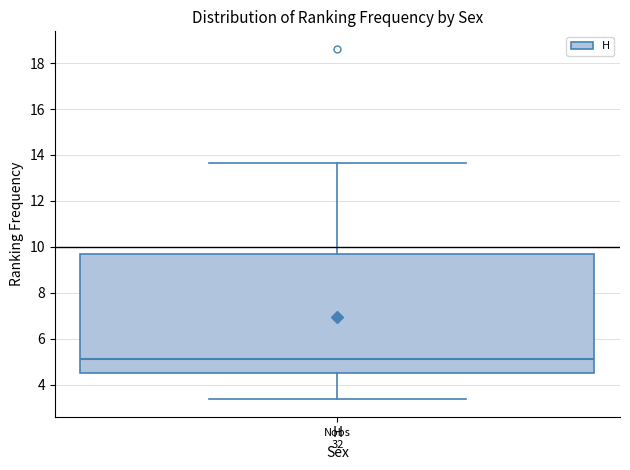

Where is the lower edge of the box for H on the y-axis? The values are not printed on the chart, so give them approximately, as read against the axis.

4.6